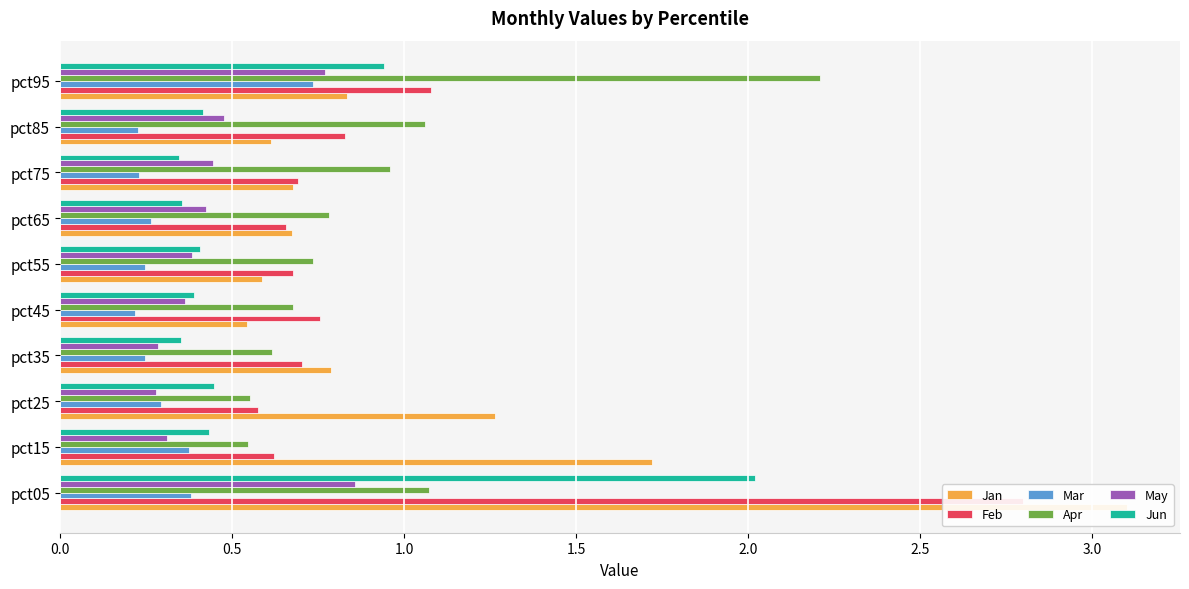

Which series has the widest spread of values?

Jan